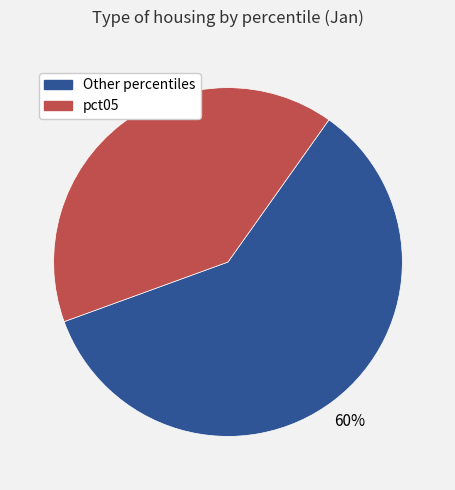

Does any single category account for the majority?

Yes